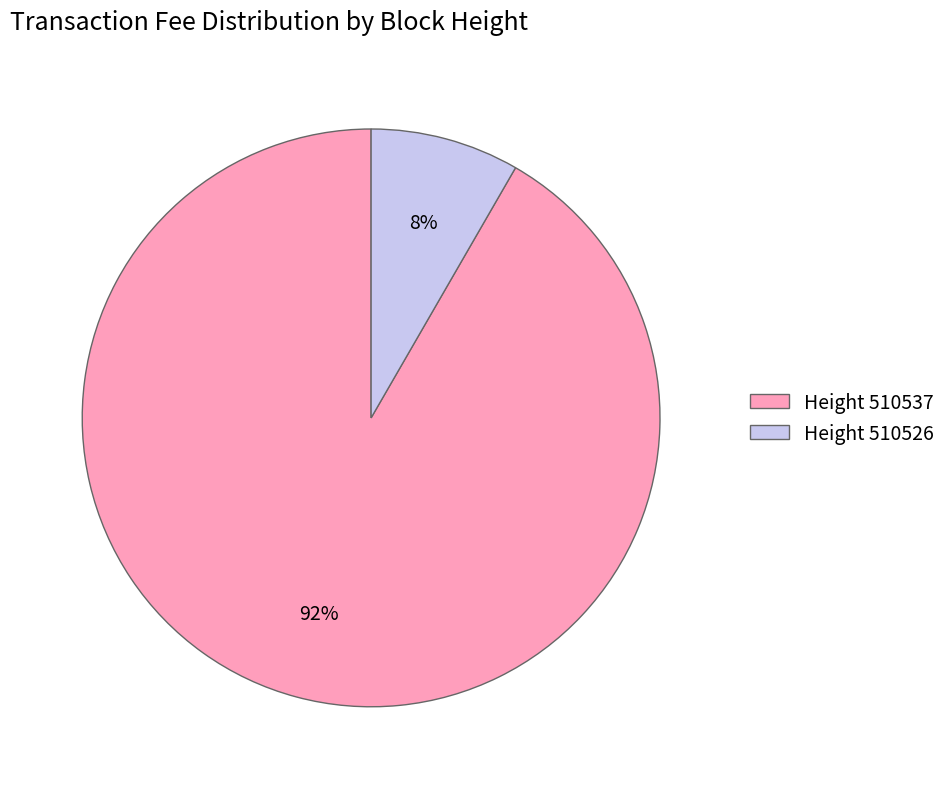

Is the sum of Height 510526 and Height 510537 greater than half?

Yes